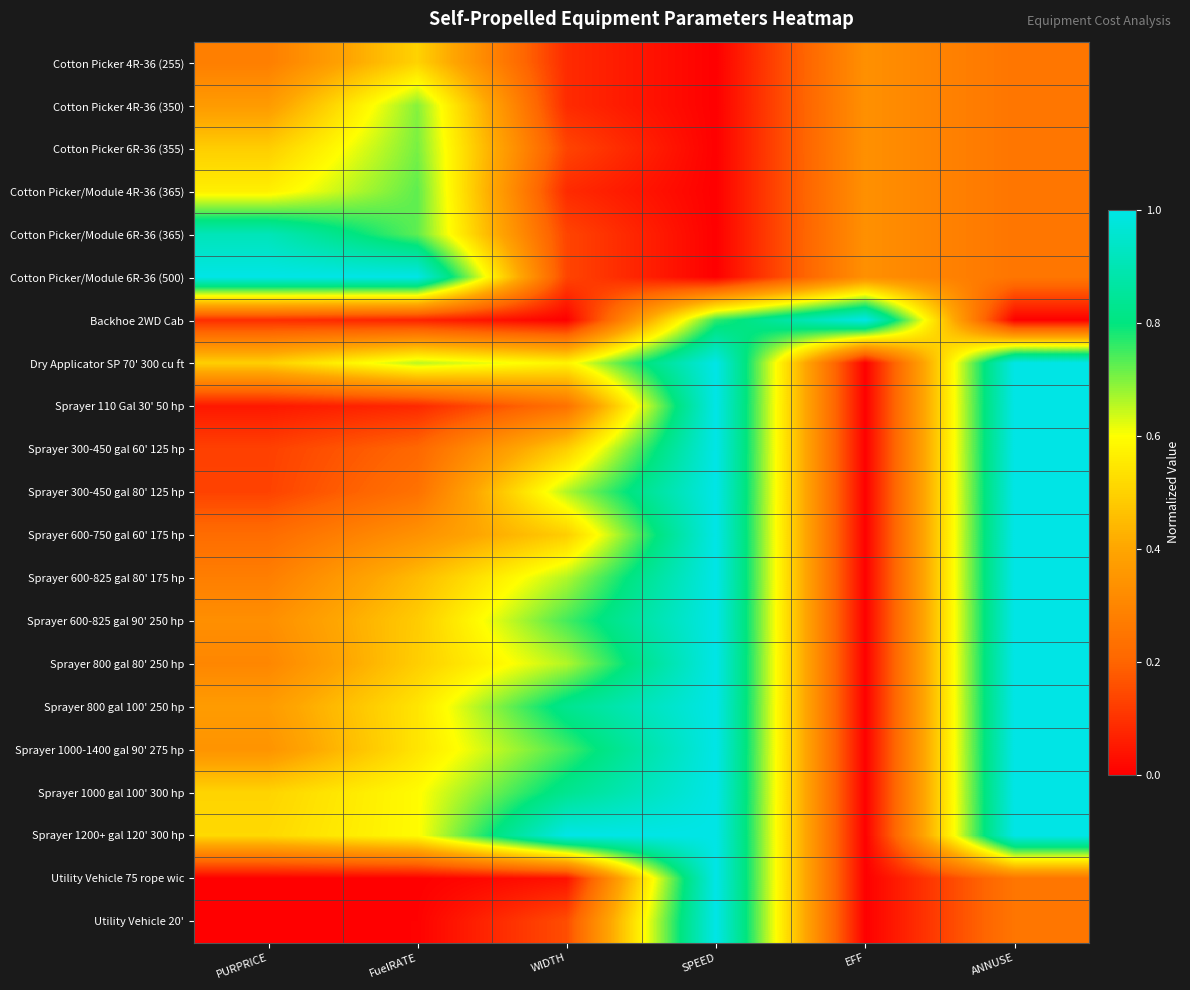

Reading right to left, extract all data points from this chart.

Cotton Picker 4R-36 (255): ANNUSE=0.2	EFF=0.3	SPEED=0.0	WIDTH=0.1	FuelRATE=0.5	PURPRICE=0.3
Cotton Picker 4R-36 (350): ANNUSE=0.2	EFF=0.3	SPEED=0.0	WIDTH=0.1	FuelRATE=0.7	PURPRICE=0.4
Cotton Picker 6R-36 (355): ANNUSE=0.2	EFF=0.3	SPEED=0.0	WIDTH=0.1	FuelRATE=0.7	PURPRICE=0.5
Cotton Picker/Module 4R-36 (365): ANNUSE=0.2	EFF=0.3	SPEED=0.0	WIDTH=0.1	FuelRATE=0.7	PURPRICE=0.6
Cotton Picker/Module 6R-36 (365): ANNUSE=0.2	EFF=0.3	SPEED=0.0	WIDTH=0.1	FuelRATE=0.7	PURPRICE=0.9
Cotton Picker/Module 6R-36 (500): ANNUSE=0.2	EFF=0.3	SPEED=0.0	WIDTH=0.1	FuelRATE=1.0	PURPRICE=1.0
Backhoe 2WD Cab: ANNUSE=0.0	EFF=1.0	SPEED=0.8	WIDTH=0.0	FuelRATE=0.1	PURPRICE=0.1
Dry Applicator SP 70' 300 cu ft: ANNUSE=1.0	EFF=0.0	SPEED=1.0	WIDTH=0.6	FuelRATE=0.7	PURPRICE=0.5
Sprayer 110 Gal 30' 50 hp: ANNUSE=1.0	EFF=0.0	SPEED=1.0	WIDTH=0.2	FuelRATE=0.1	PURPRICE=0.0
Sprayer 300-450 gal 60' 125 hp: ANNUSE=1.0	EFF=0.0	SPEED=1.0	WIDTH=0.5	FuelRATE=0.2	PURPRICE=0.1
Sprayer 300-450 gal 80' 125 hp: ANNUSE=1.0	EFF=0.0	SPEED=1.0	WIDTH=0.7	FuelRATE=0.2	PURPRICE=0.1
Sprayer 600-750 gal 60' 175 hp: ANNUSE=1.0	EFF=0.0	SPEED=1.0	WIDTH=0.5	FuelRATE=0.3	PURPRICE=0.2
Sprayer 600-825 gal 80' 175 hp: ANNUSE=1.0	EFF=0.0	SPEED=1.0	WIDTH=0.7	FuelRATE=0.5	PURPRICE=0.3
Sprayer 600-825 gal 90' 250 hp: ANNUSE=1.0	EFF=0.0	SPEED=1.0	WIDTH=0.7	FuelRATE=0.5	PURPRICE=0.3
Sprayer 800 gal 80' 250 hp: ANNUSE=1.0	EFF=0.0	SPEED=1.0	WIDTH=0.7	FuelRATE=0.5	PURPRICE=0.3
Sprayer 800 gal 100' 250 hp: ANNUSE=1.0	EFF=0.0	SPEED=1.0	WIDTH=0.8	FuelRATE=0.5	PURPRICE=0.4
Sprayer 1000-1400 gal 90' 275 hp: ANNUSE=1.0	EFF=0.0	SPEED=1.0	WIDTH=0.7	FuelRATE=0.5	PURPRICE=0.3
Sprayer 1000 gal 100' 300 hp: ANNUSE=1.0	EFF=0.0	SPEED=1.0	WIDTH=0.8	FuelRATE=0.6	PURPRICE=0.5
Sprayer 1200+ gal 120' 300 hp: ANNUSE=1.0	EFF=0.0	SPEED=1.0	WIDTH=1.0	FuelRATE=0.6	PURPRICE=0.5
Utility Vehicle 75 rope wic: ANNUSE=0.2	EFF=0.0	SPEED=1.0	WIDTH=0.0	FuelRATE=0.0	PURPRICE=0.0
Utility Vehicle 20': ANNUSE=0.2	EFF=0.0	SPEED=1.0	WIDTH=0.2	FuelRATE=0.0	PURPRICE=0.0